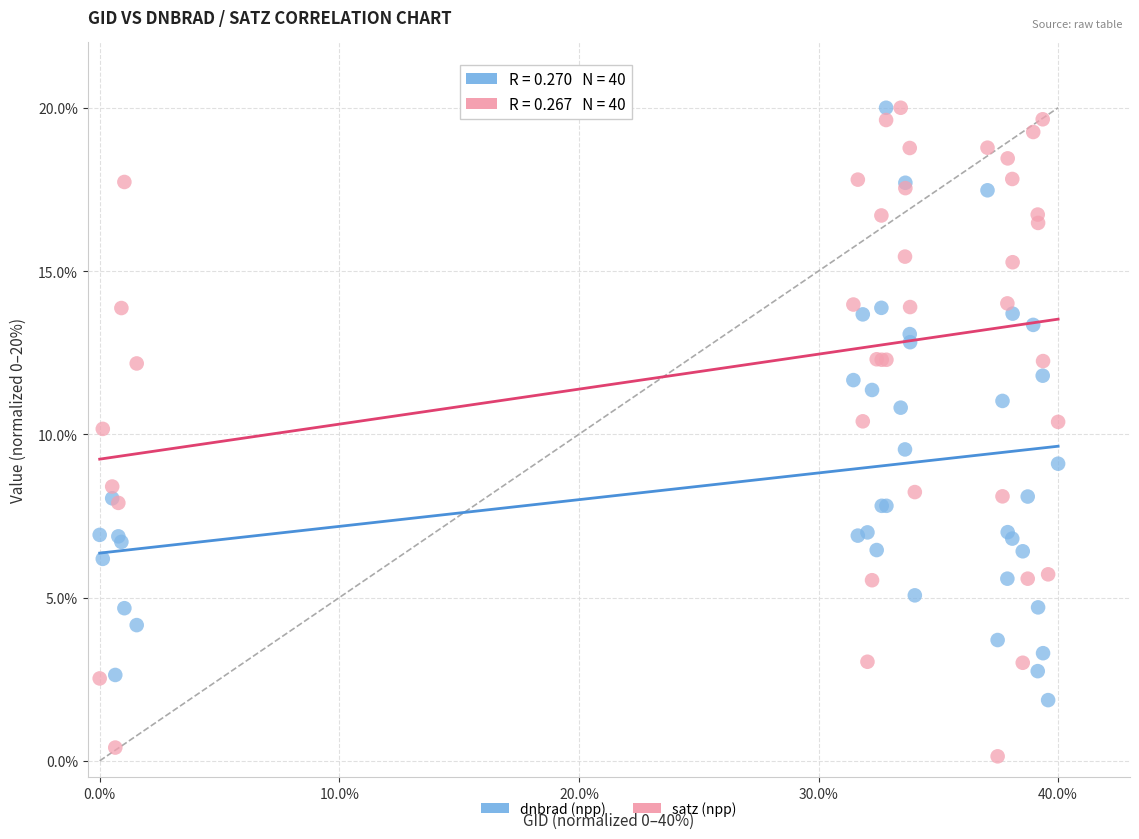

What are all the series names shown in the legend?

dnbrad (npp), satz (npp)